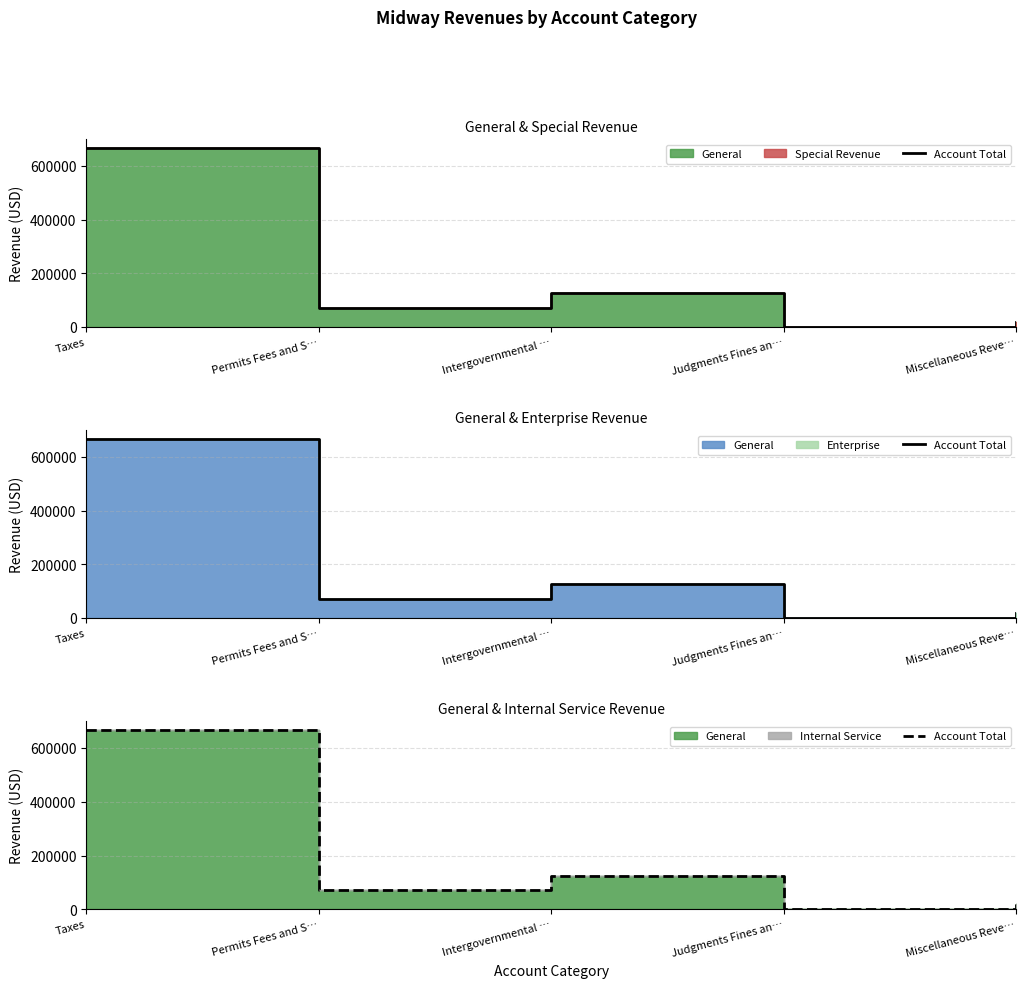

Reading left to right, extract all data points from this chart.

Taxes=665793	Permits Fees and S…=71181	Intergovernmental …=125541	Judgments Fines an…=53	Miscellaneous Reve…=19112